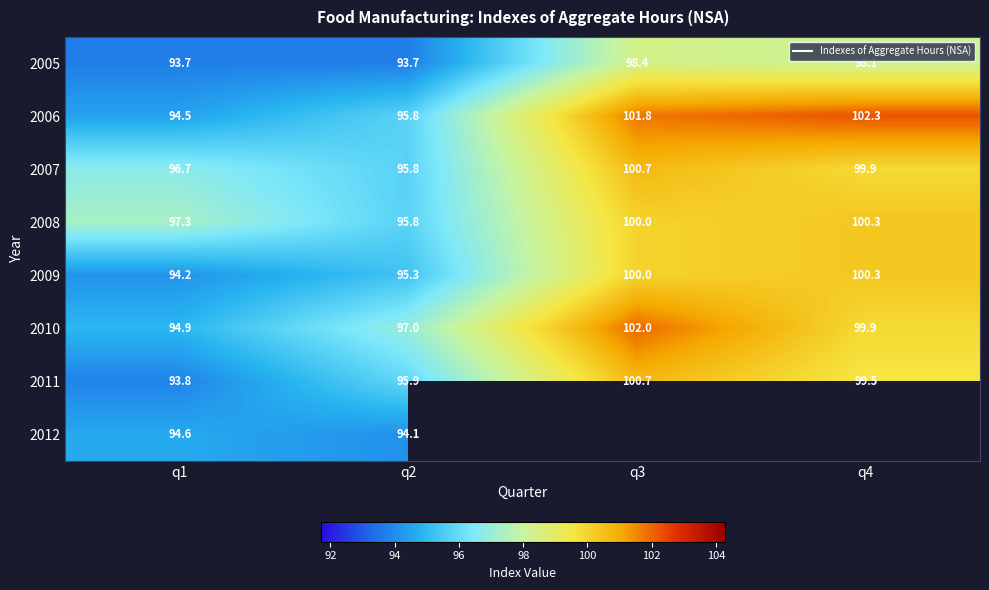

True or false: 2009 has a value of 136.7 at q1.

False